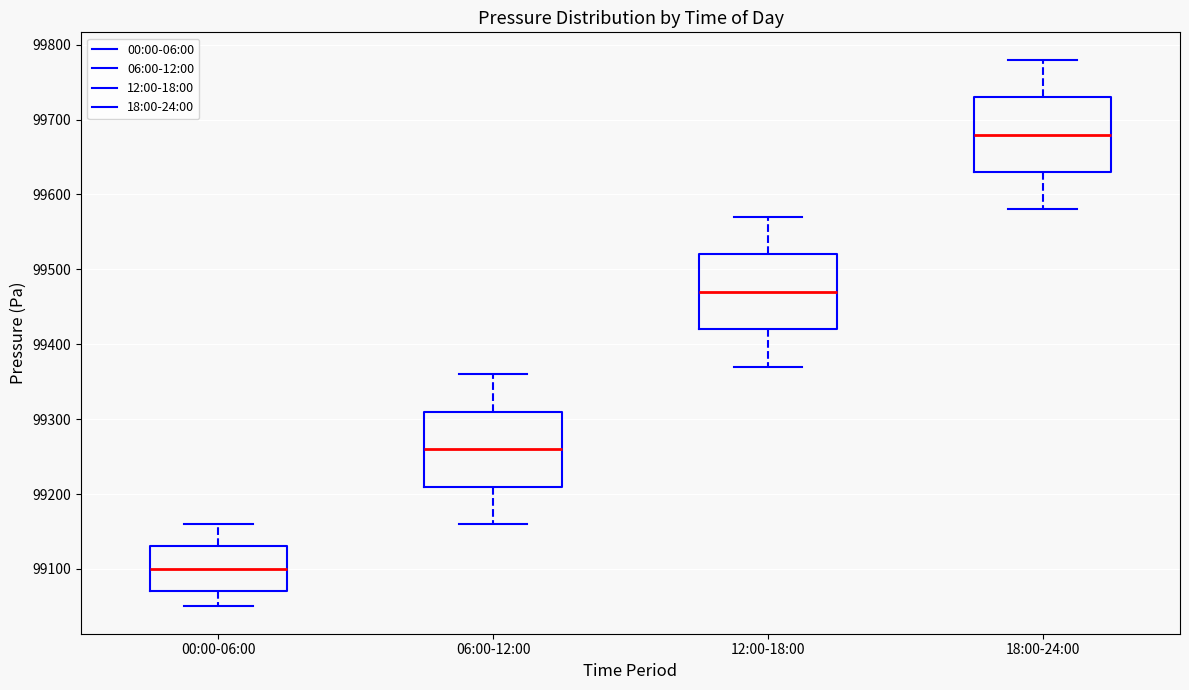

Reading left to right, read every box against the y-axis: the position of its median line, the range the box covers, and the ends of its whiskers. The values are not printed on the chart, so give them approximately, as read against the axis.

00:00-06:00: median 99100, box 99070 to 99130, whiskers 99050 to 99160
06:00-12:00: median 99260, box 99210 to 99310, whiskers 99160 to 99360
12:00-18:00: median 99470, box 99420 to 99520, whiskers 99370 to 99570
18:00-24:00: median 99680, box 99630 to 99730, whiskers 99580 to 99780